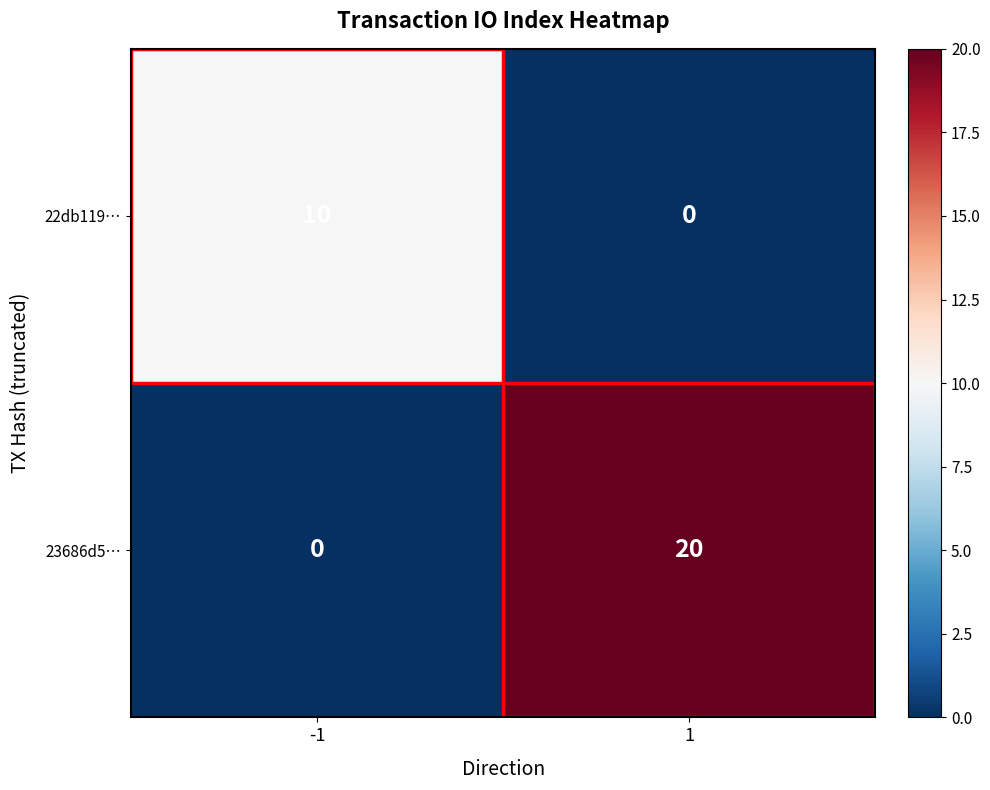

Which series has the widest spread of values?

23686d5…